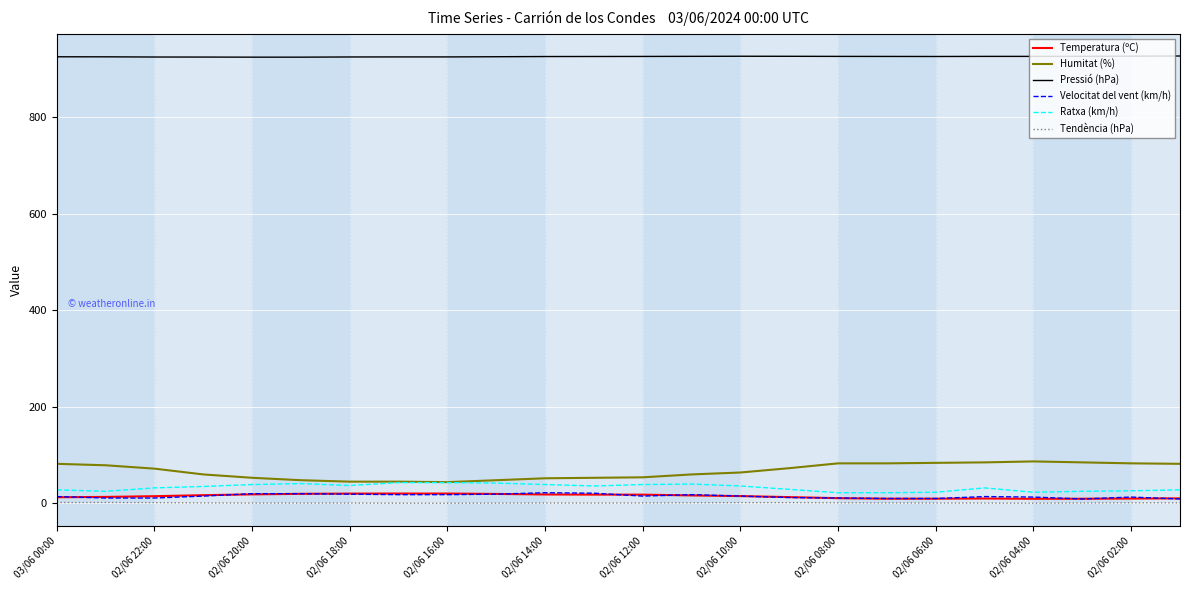

True or false: Temperatura (ºC) and Pressió (hPa) cross at least once.

False